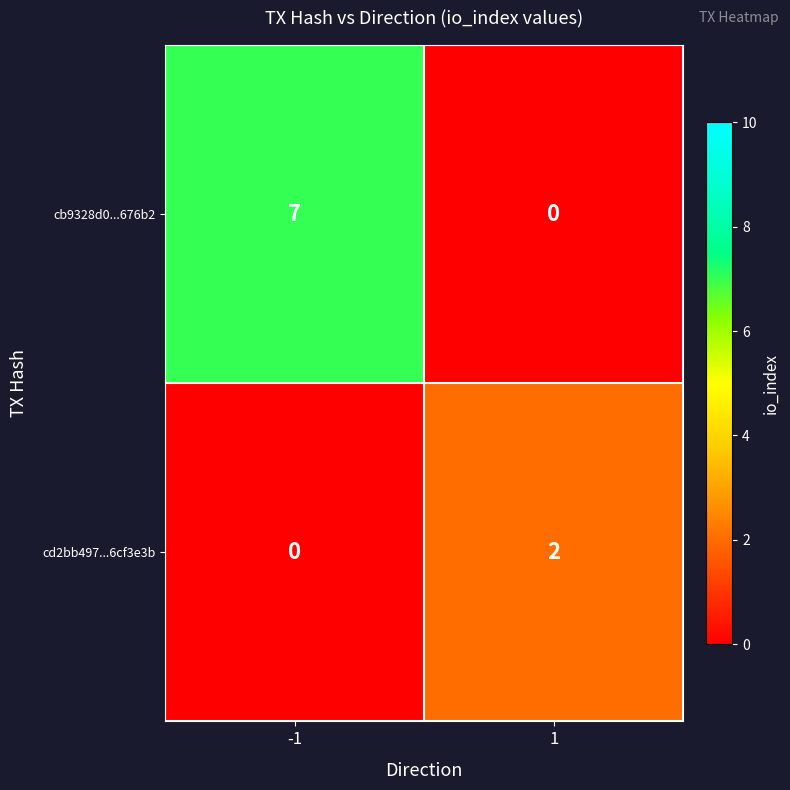

Reading left to right, extract all data points from this chart.

cb9328d0...676b2: 7	0
cd2bb497...6cf3e3b: 0	2